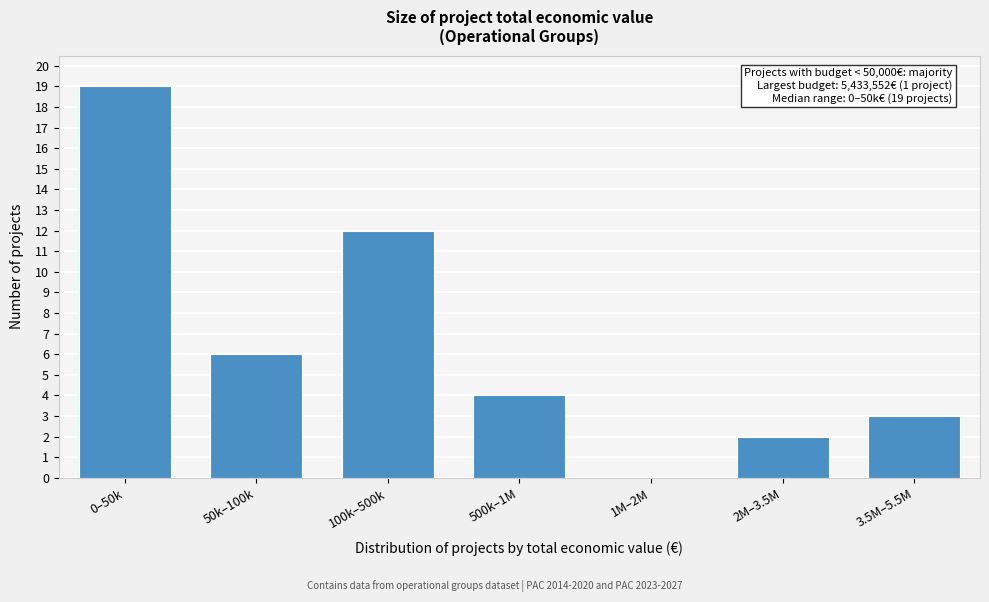

Reading right to left, list all the values displayed in this chart.

3.5M–5.5M=3	2M–3.5M=2	1M–2M=0	500k–1M=4	100k–500k=12	50k–100k=6	0–50k=19